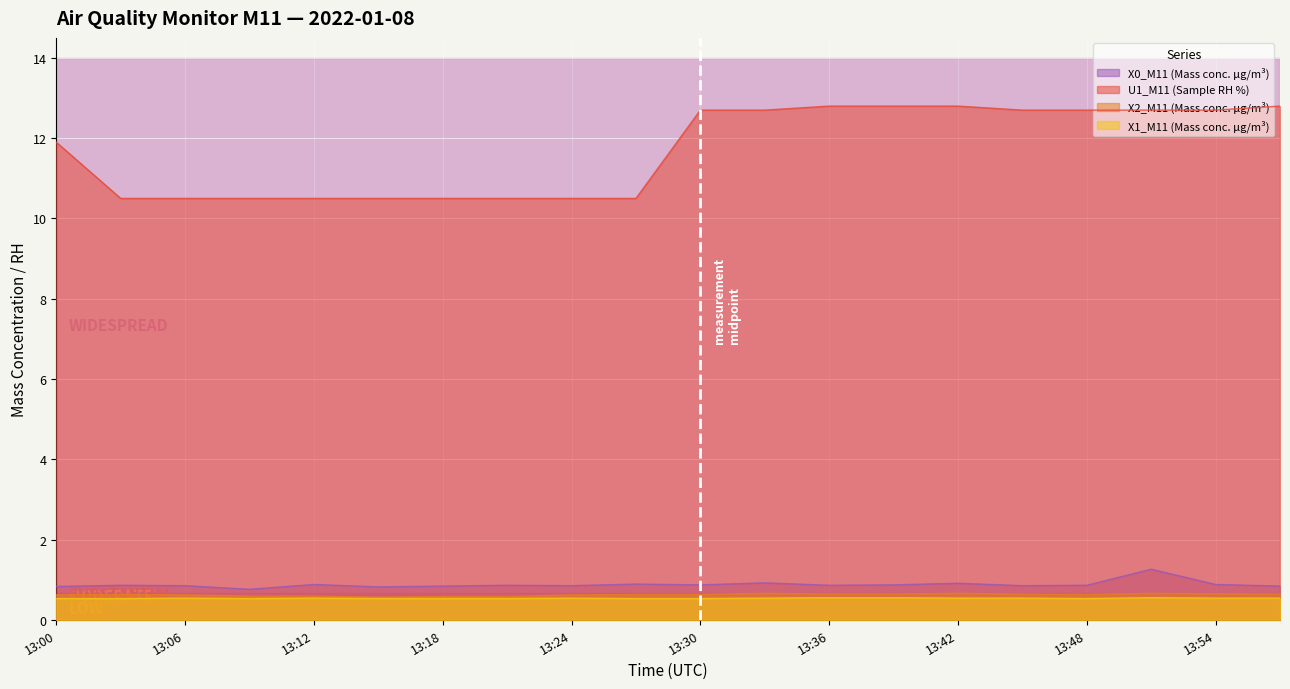

How many series are shown in this chart?

4